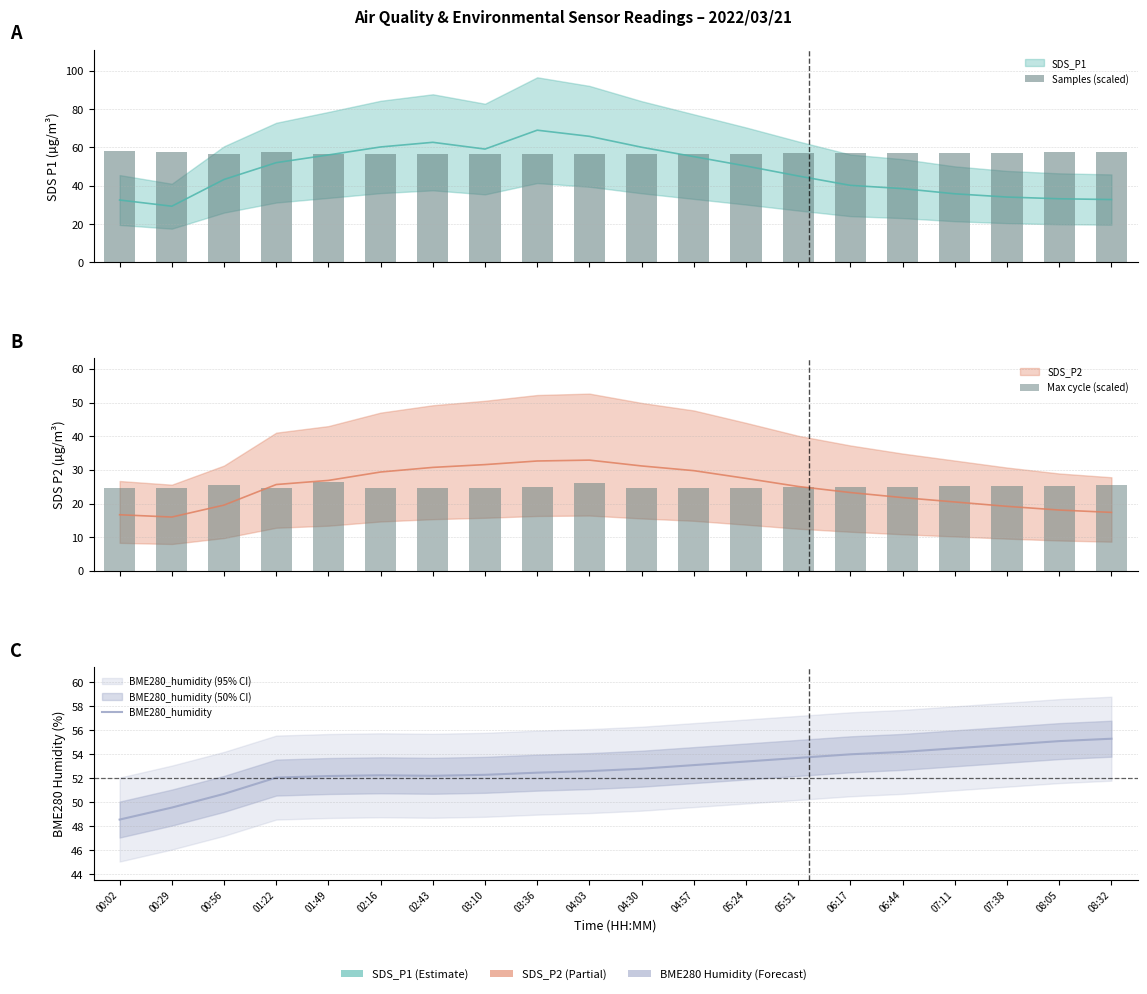

At which label is BME280_humidity closest to 51?

00:56